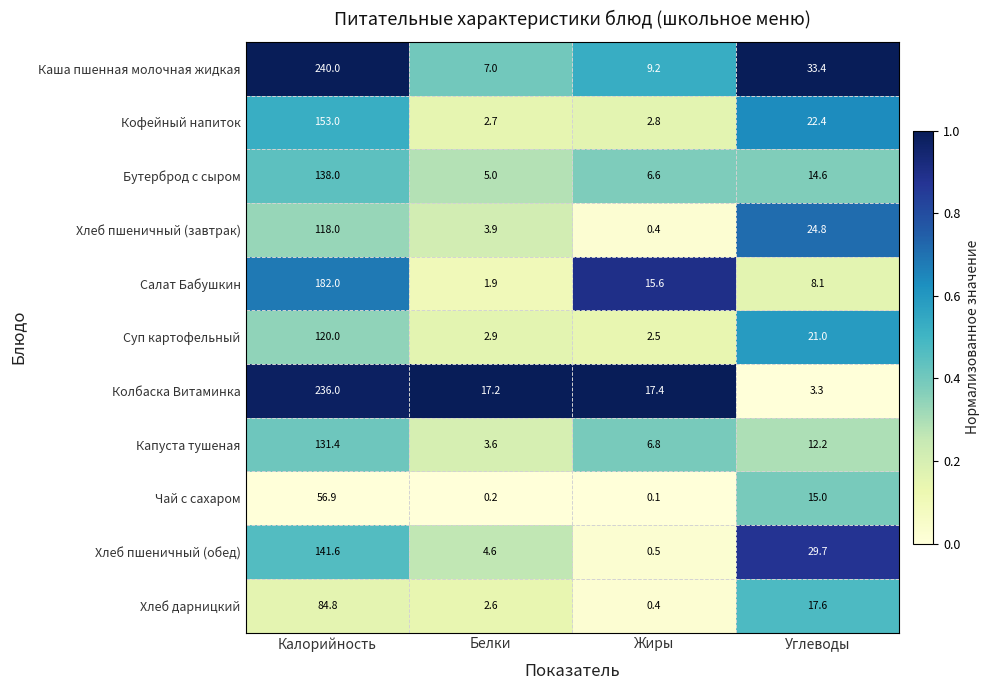

What value does the Хлеб пшеничный (обед) series have at Калорийность?

141.6